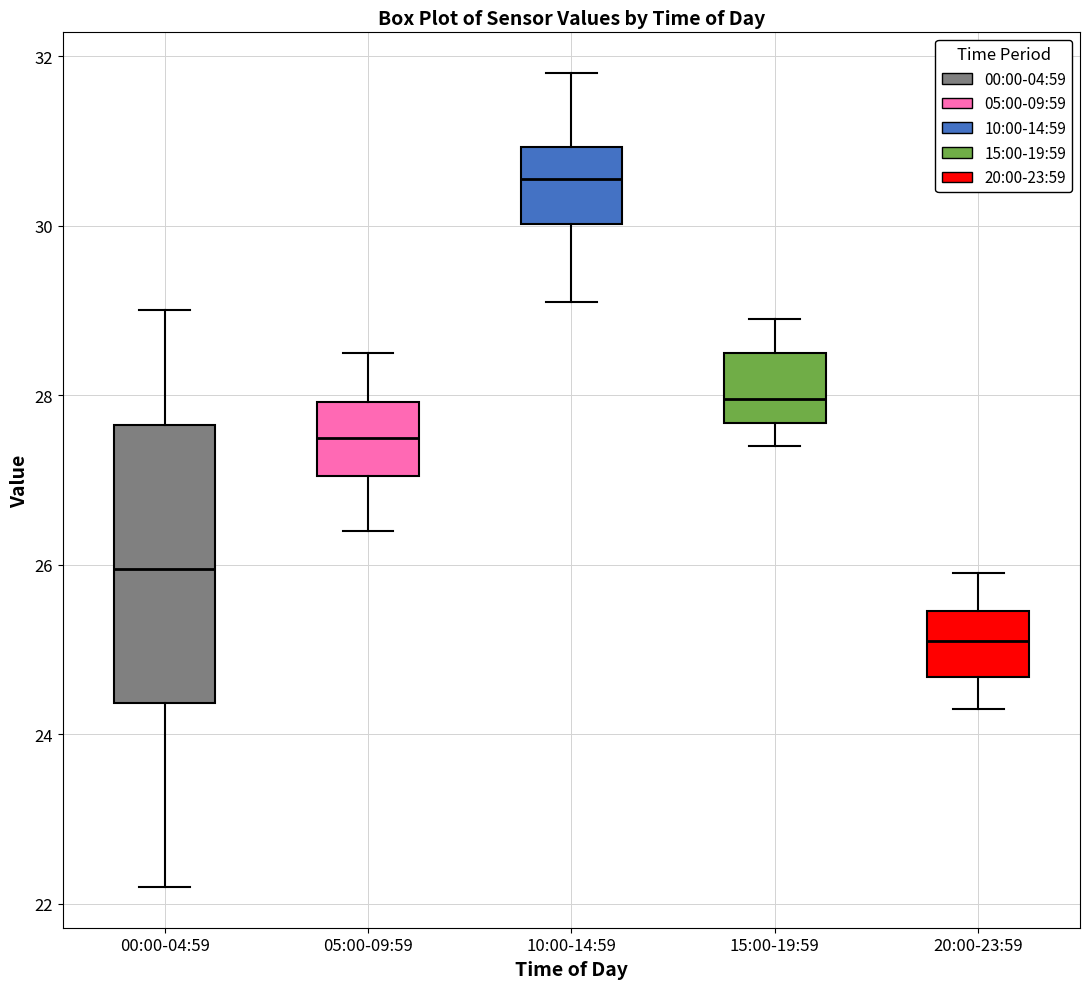

Which box is the tallest, from its lower edge to its upper edge?

00:00-04:59